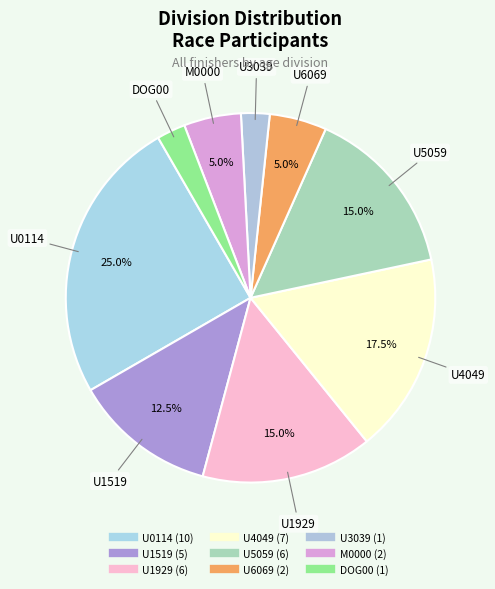

How many slices are in this pie chart?

9